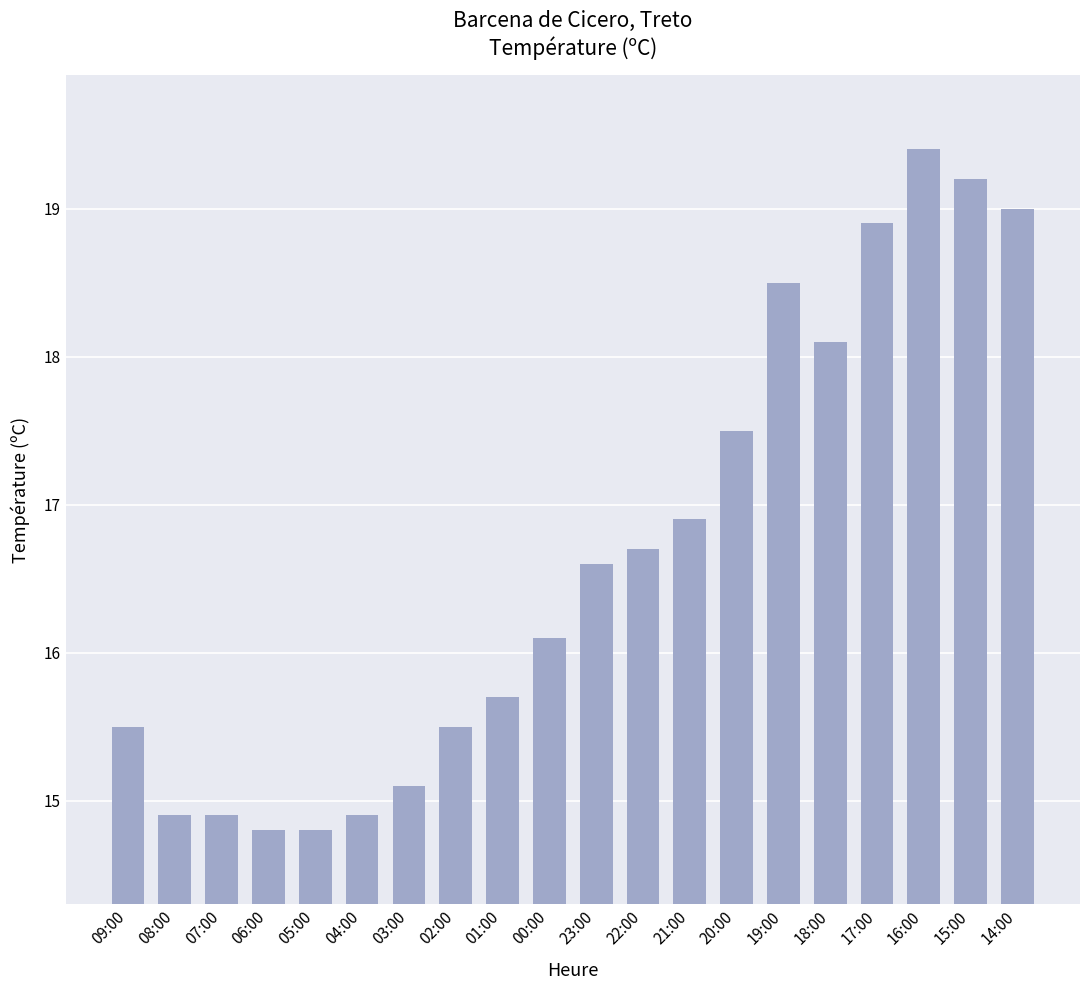

What is the label of the 3rd bar from the right?

16:00